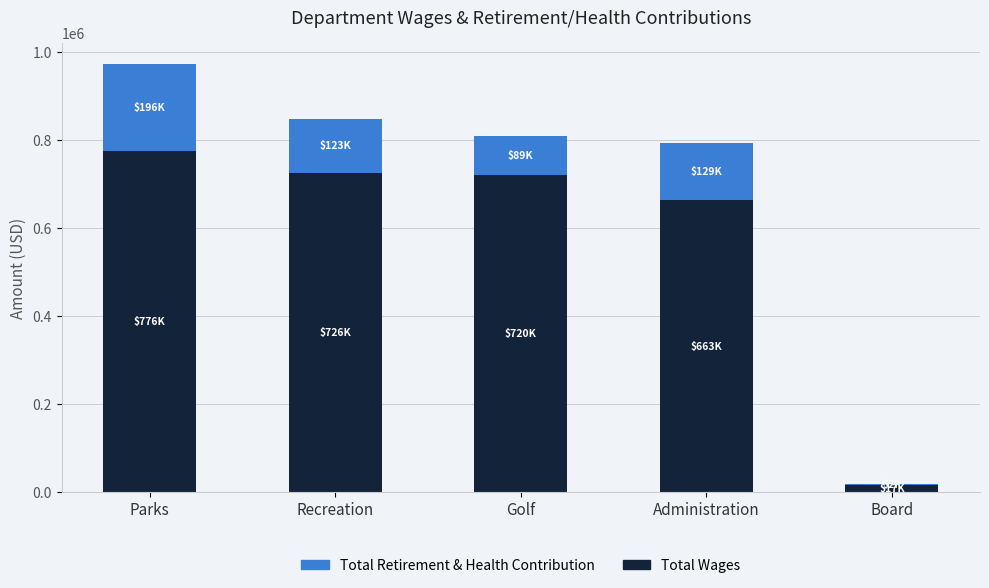

Reading left to right, transcribe the values for Total Wages.

Parks=776378	Recreation=725564	Golf=720279	Administration=663262	Board=16720